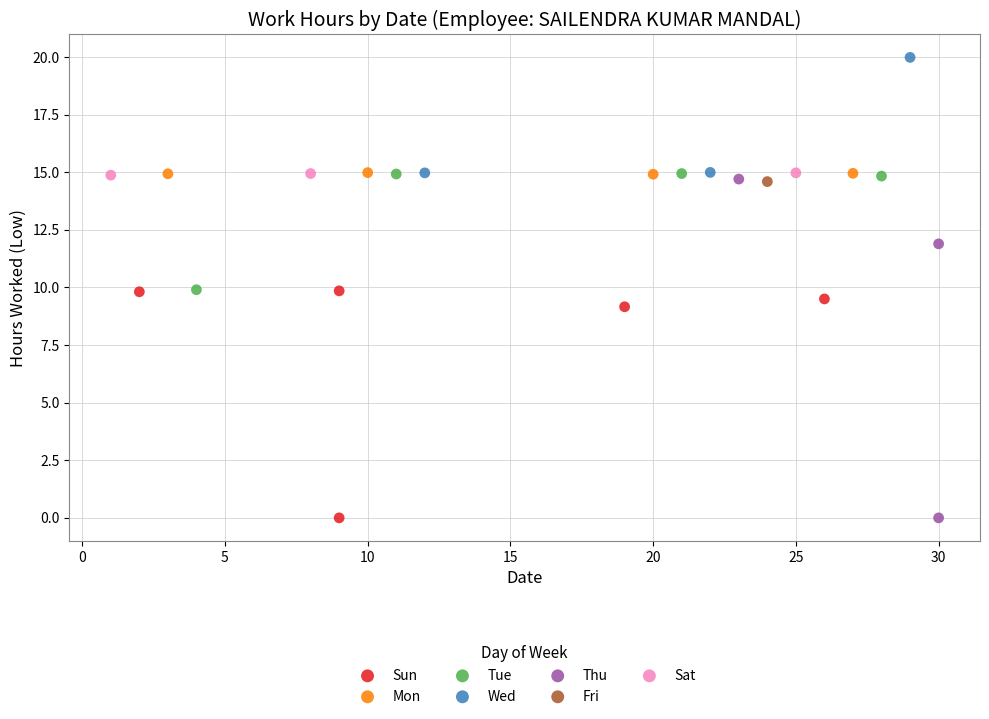

Which series reaches the maximum Y coordinate?

Wed